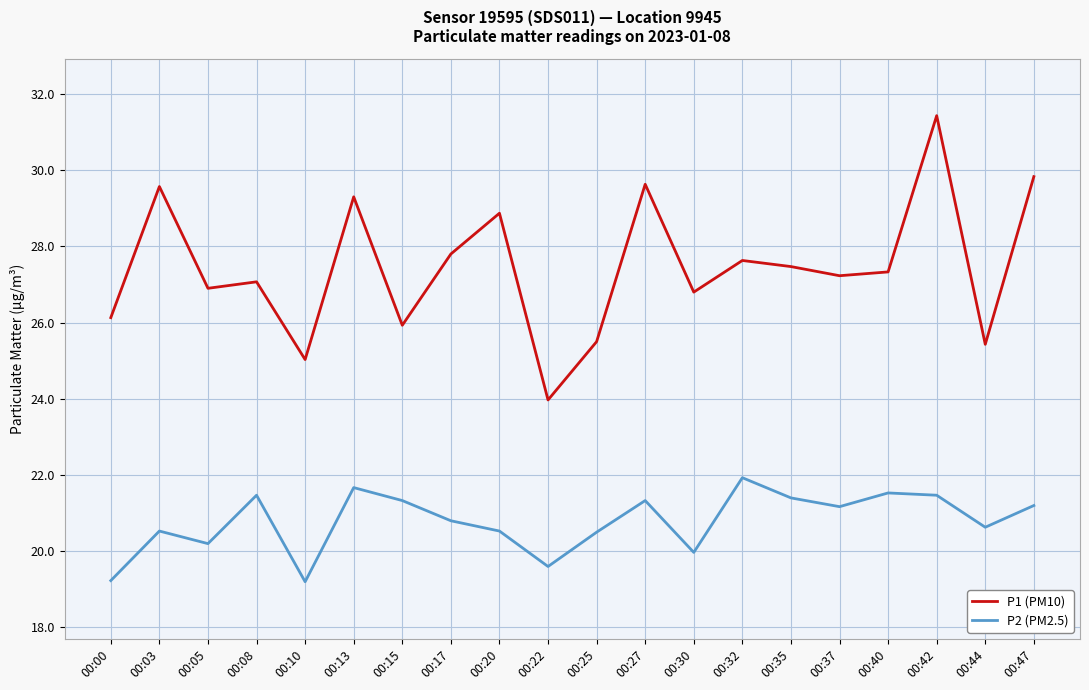

How many lines are shown in the chart?

2